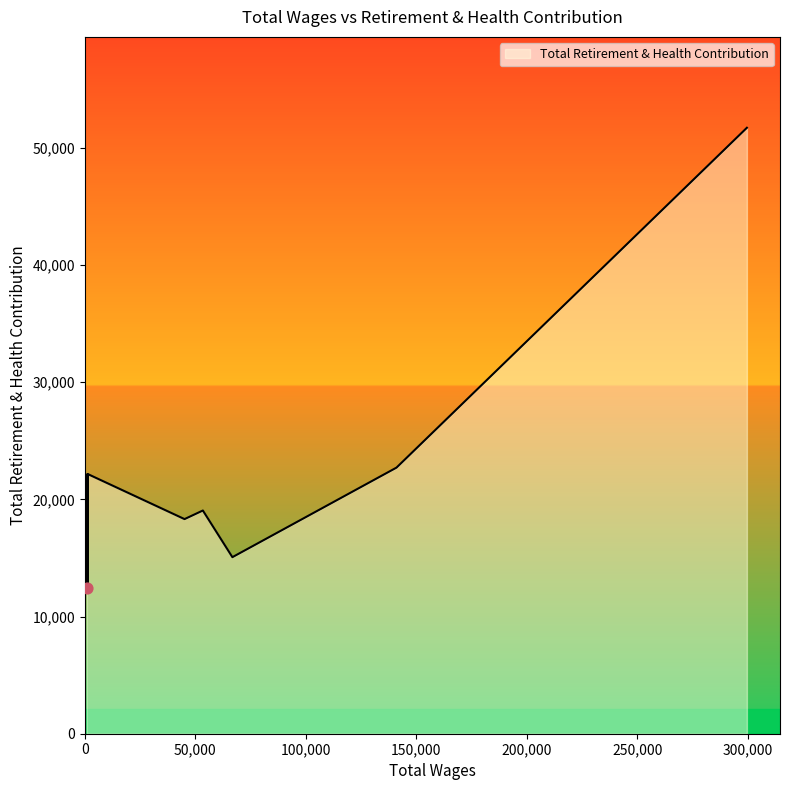

Approximately how many times larger is the value at 53398.0 compared to 800.0?

1.5